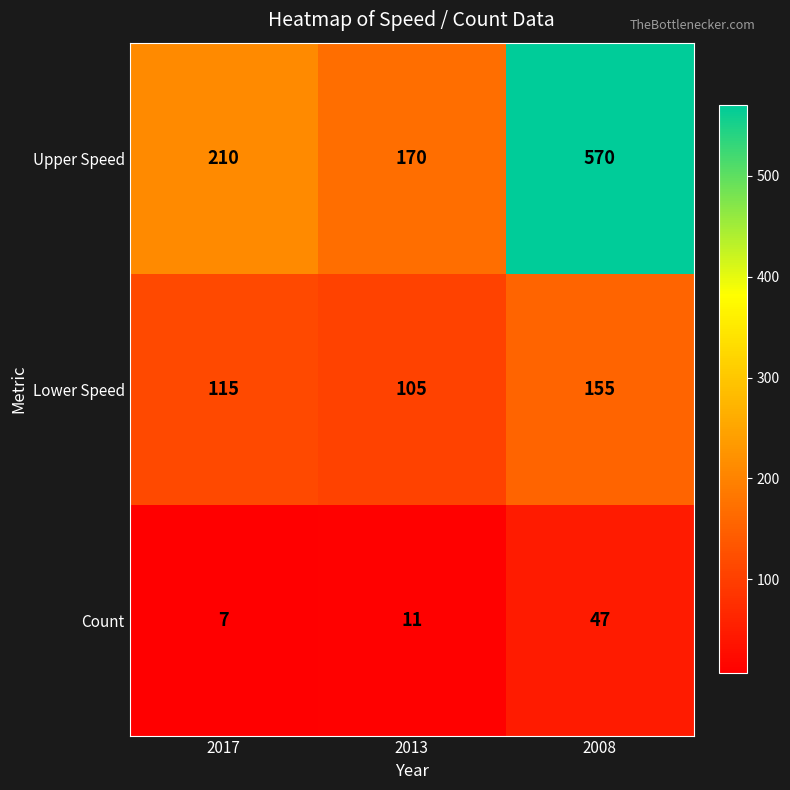

At which label is Upper Speed closest to 370?

2017